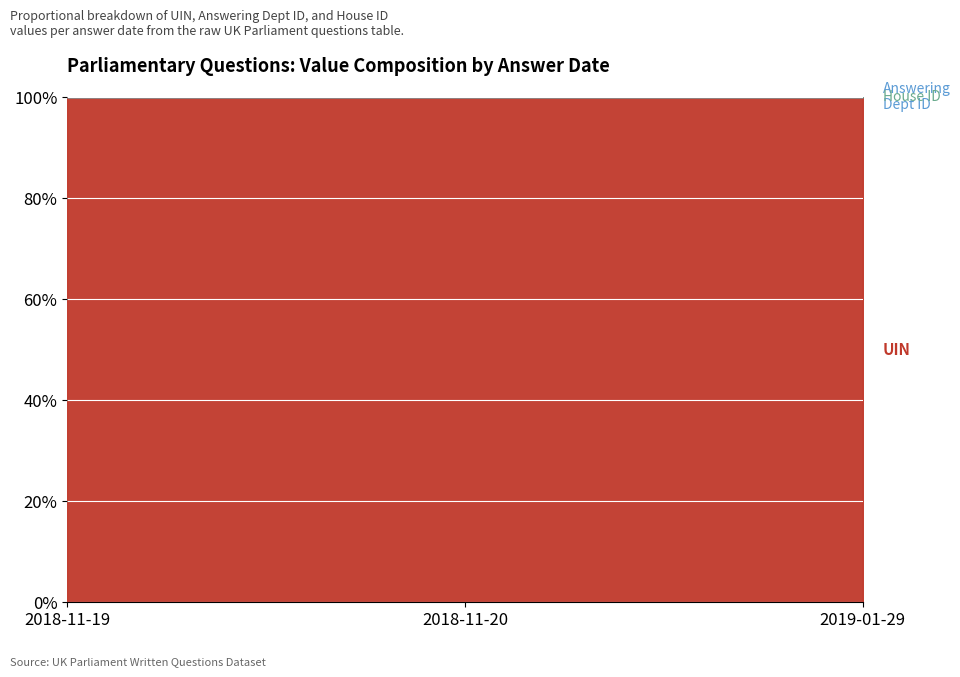

Does the chart display data point markers on the line(s)?

No